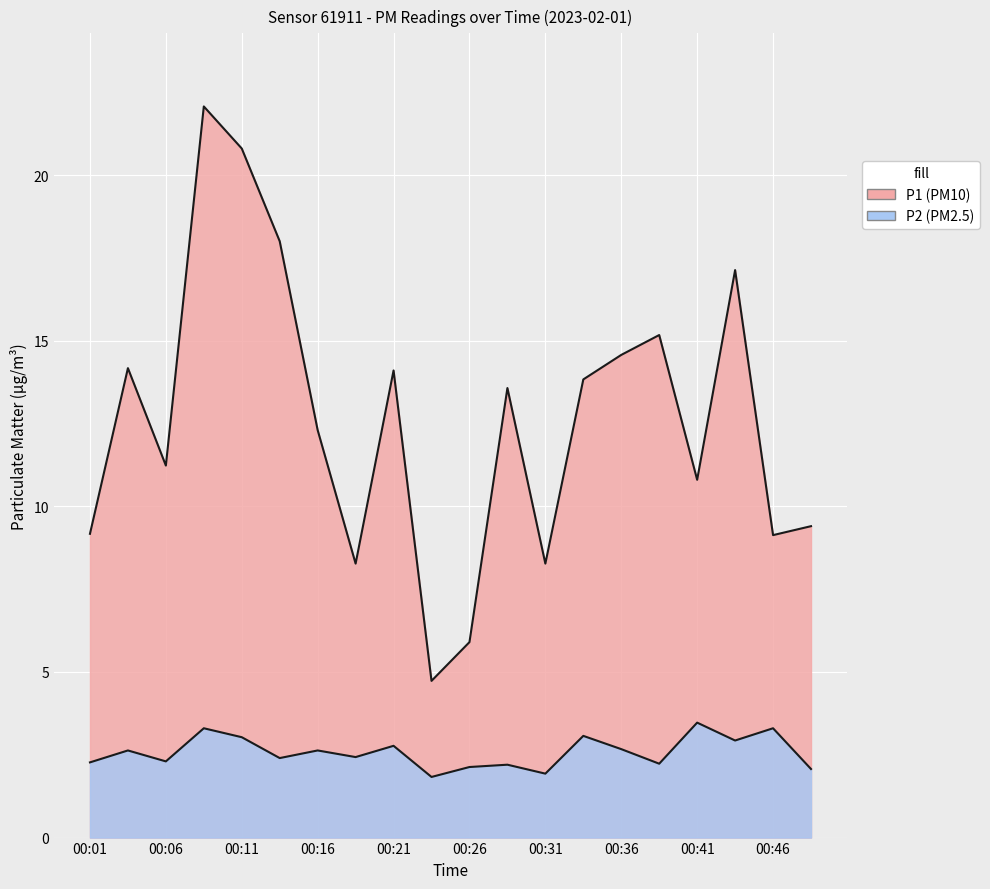

Count the number of data series in this chart.

2